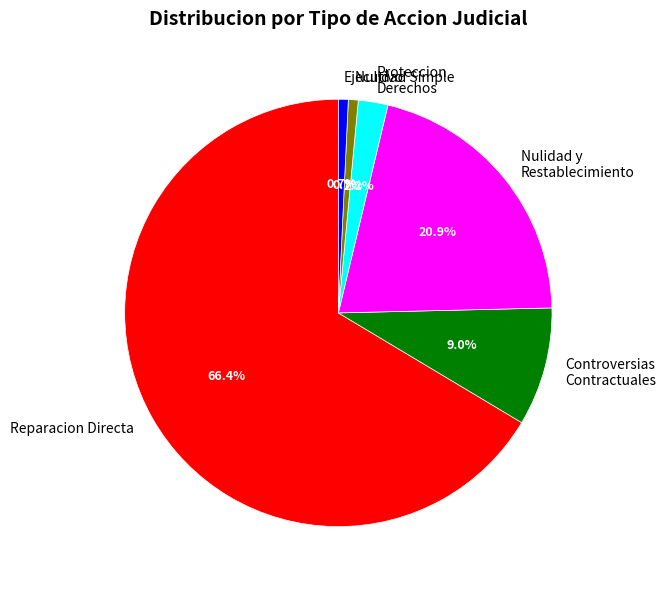

Does Proteccion Derechos represent more than half of the total?

No